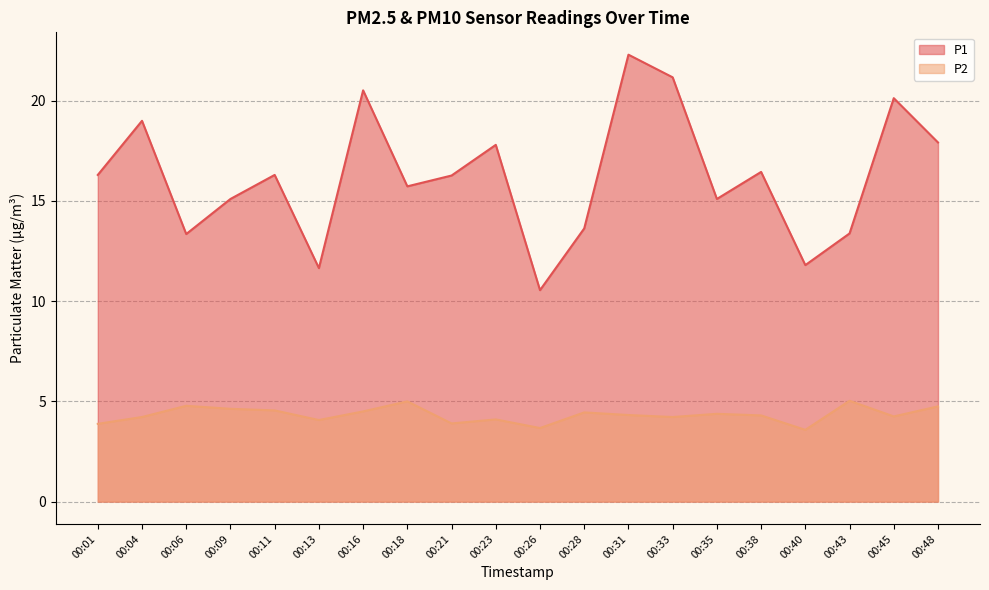

List the labels in order of P1 value, smallest first.

00:26, 00:13, 00:40, 00:06, 00:43, 00:28, 00:09, 00:35, 00:18, 00:21, 00:01, 00:11, 00:38, 00:23, 00:48, 00:04, 00:45, 00:16, 00:33, 00:31